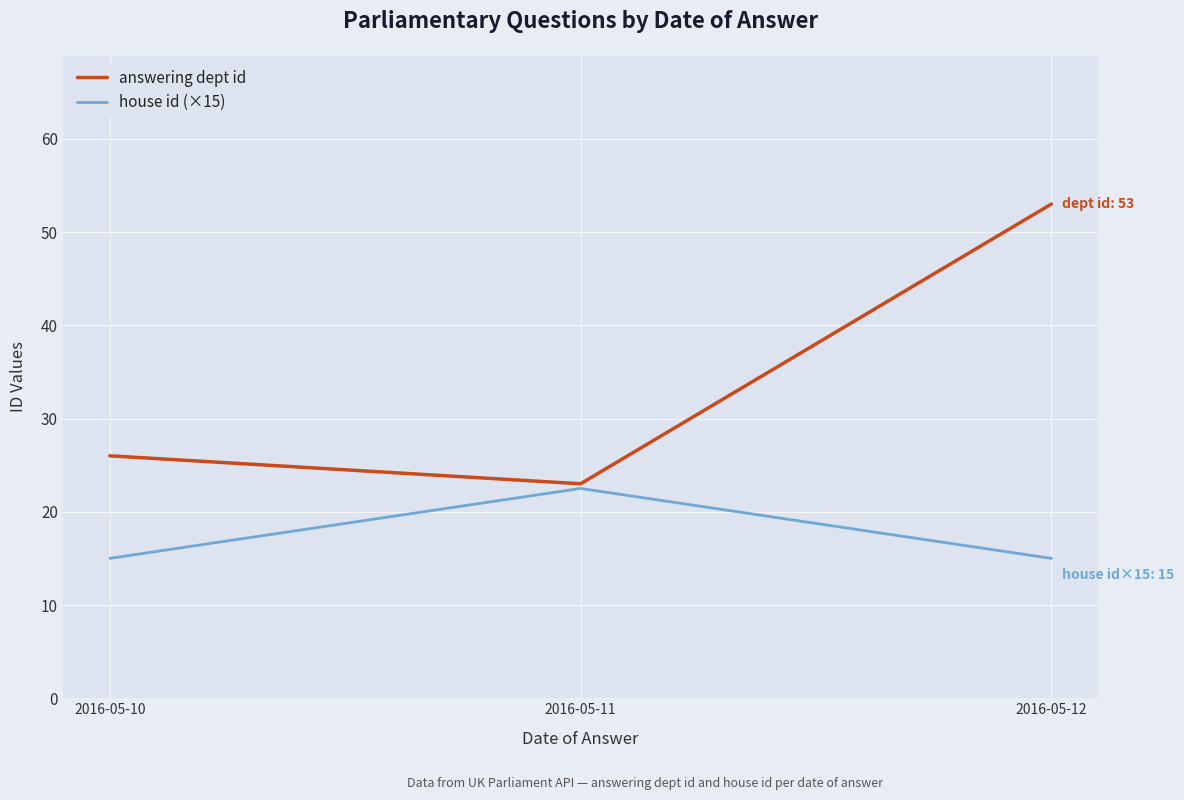

Read the answering dept id value at 2016-05-12.

53.0